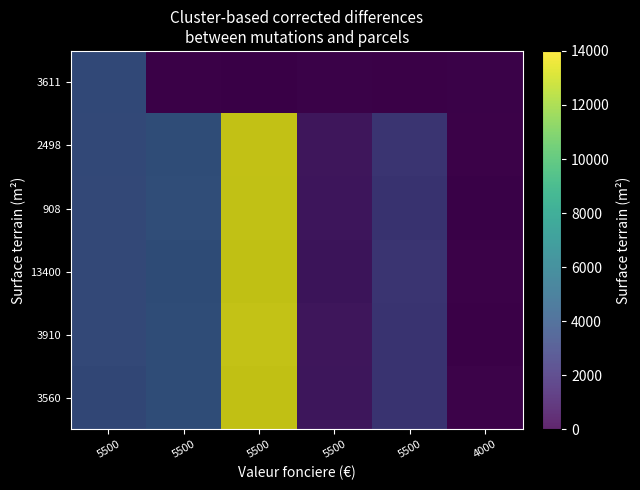

At which category is the sum across all series the highest?

5500